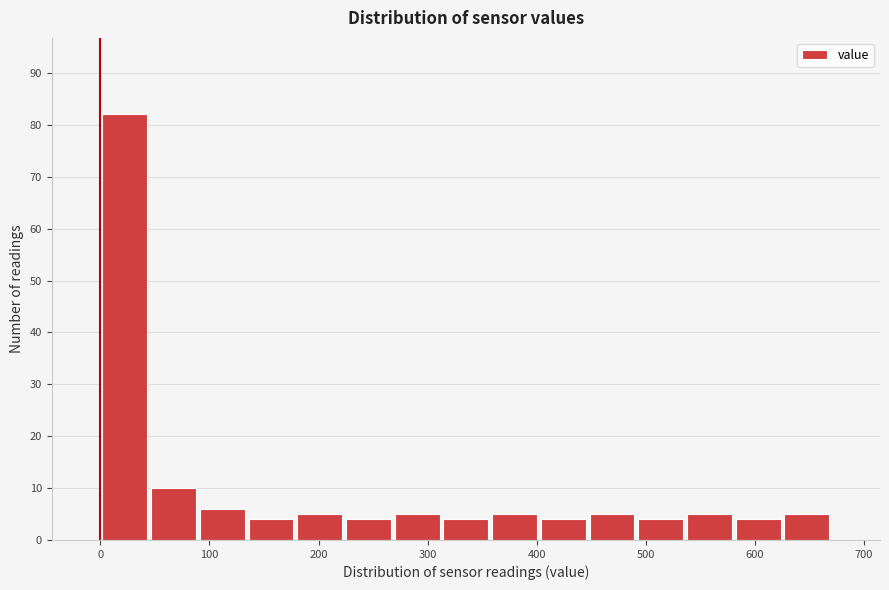

Reading left to right, transcribe this chart: for each bar, give the range it covers on the x-axis and its height. Neither the bar edges nor the heights are printed on the chart, so give them approximately, as read against the axes.

0 to 40: 82
40 to 90: 10
90 to 130: 6
130 to 180: 4
180 to 220: 5
220 to 270: 4
270 to 310: 5
310 to 360: 4
360 to 400: 5
400 to 450: 4
450 to 490: 5
490 to 540: 4
540 to 580: 5
580 to 630: 4
630 to 670: 5